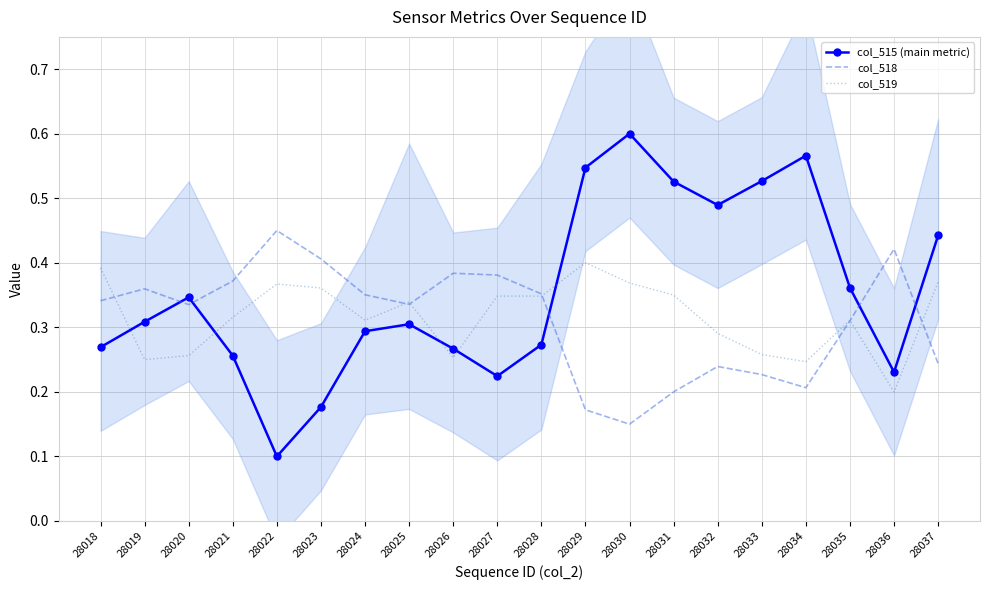

What is the difference between the maximum and minimum values in the col_515 (main metric) series?

0.5